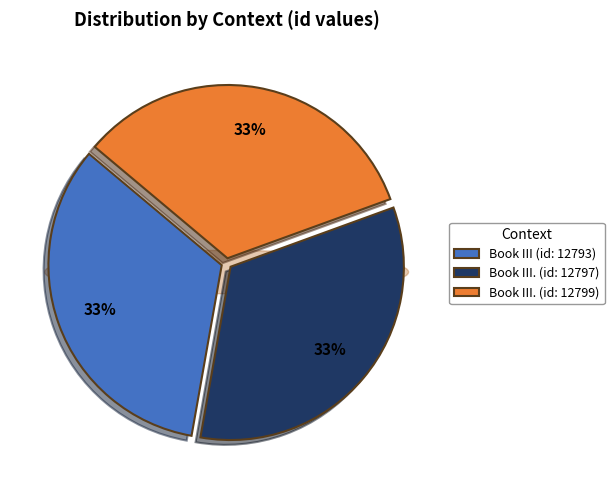

Is Book III the majority of the pie?

No